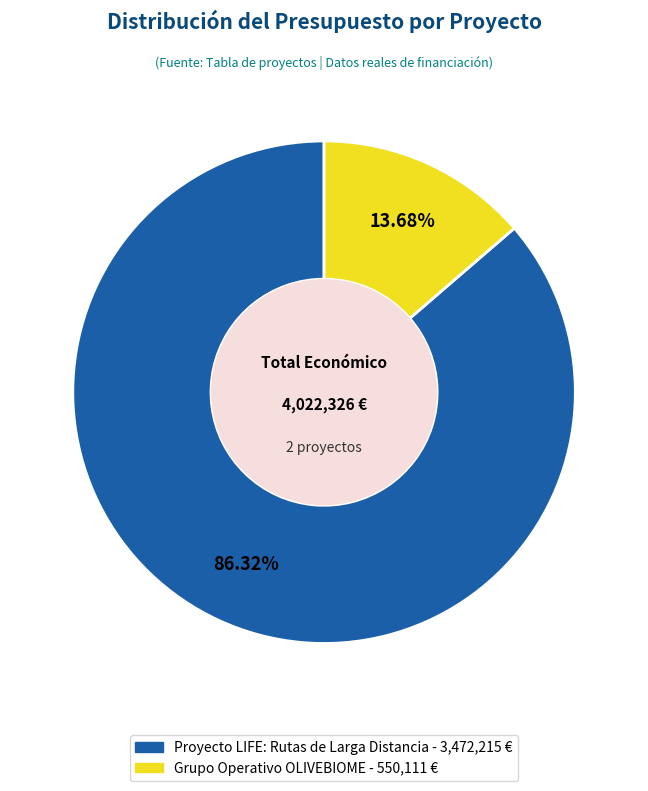

Is there a majority slice in this chart?

Yes